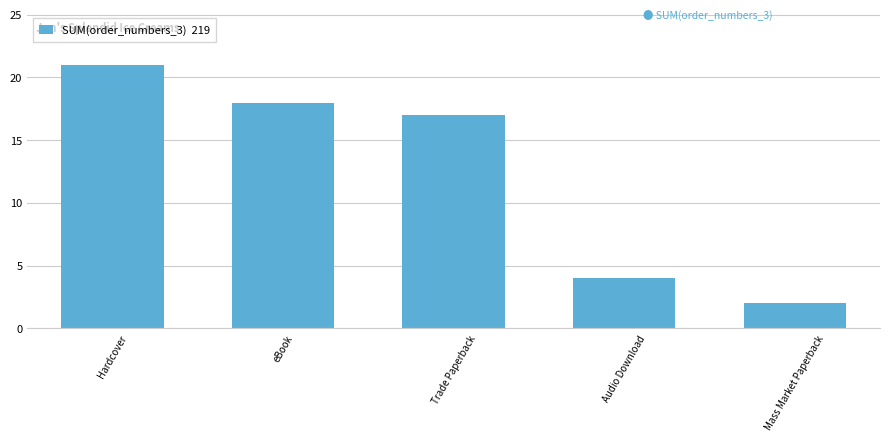

Rank the categories by value from highest to lowest.

Hardcover, eBook, Trade Paperback, Audio Download, Mass Market Paperback